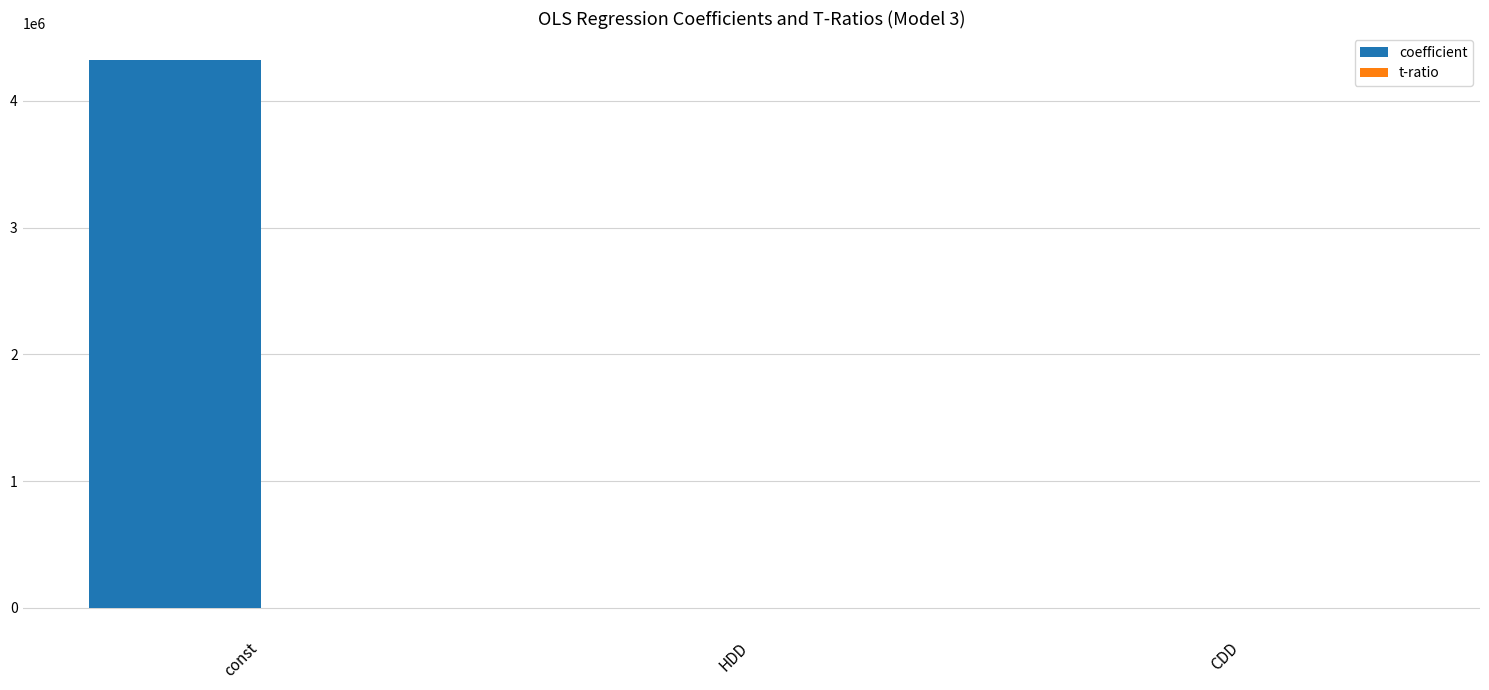

What is the approximate value of coefficient at const?

4319947.4